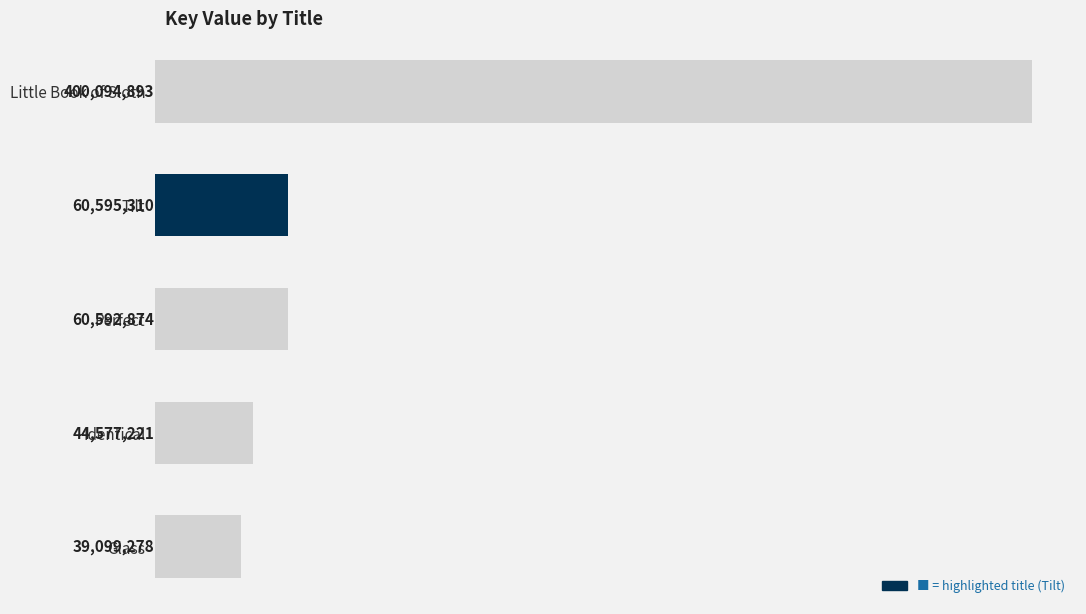

What is the average value?

120991915